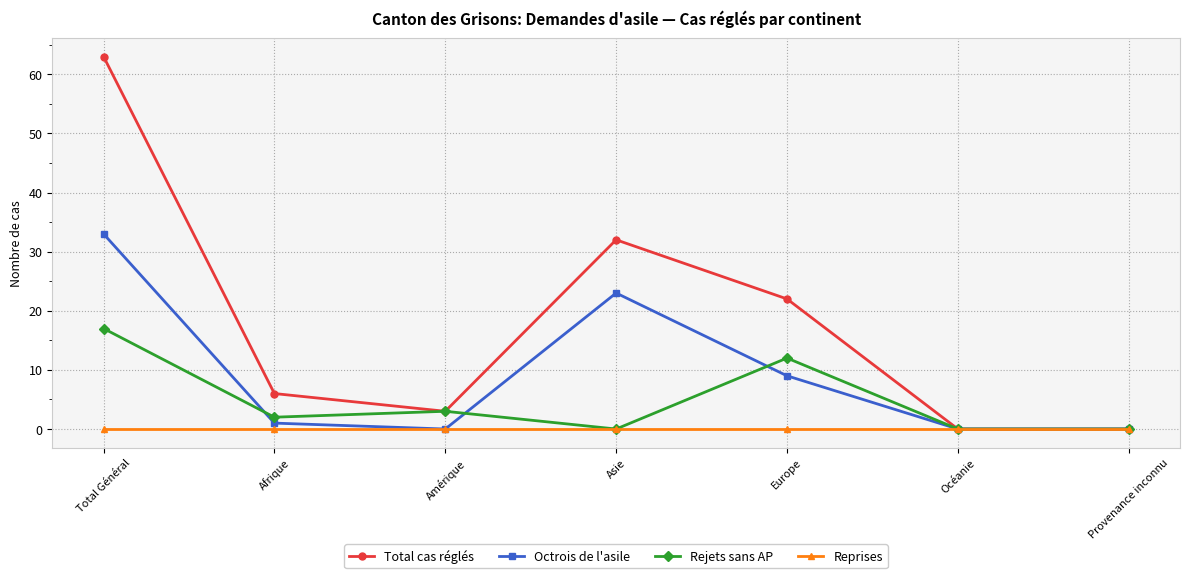

How many data points does each series have?

7